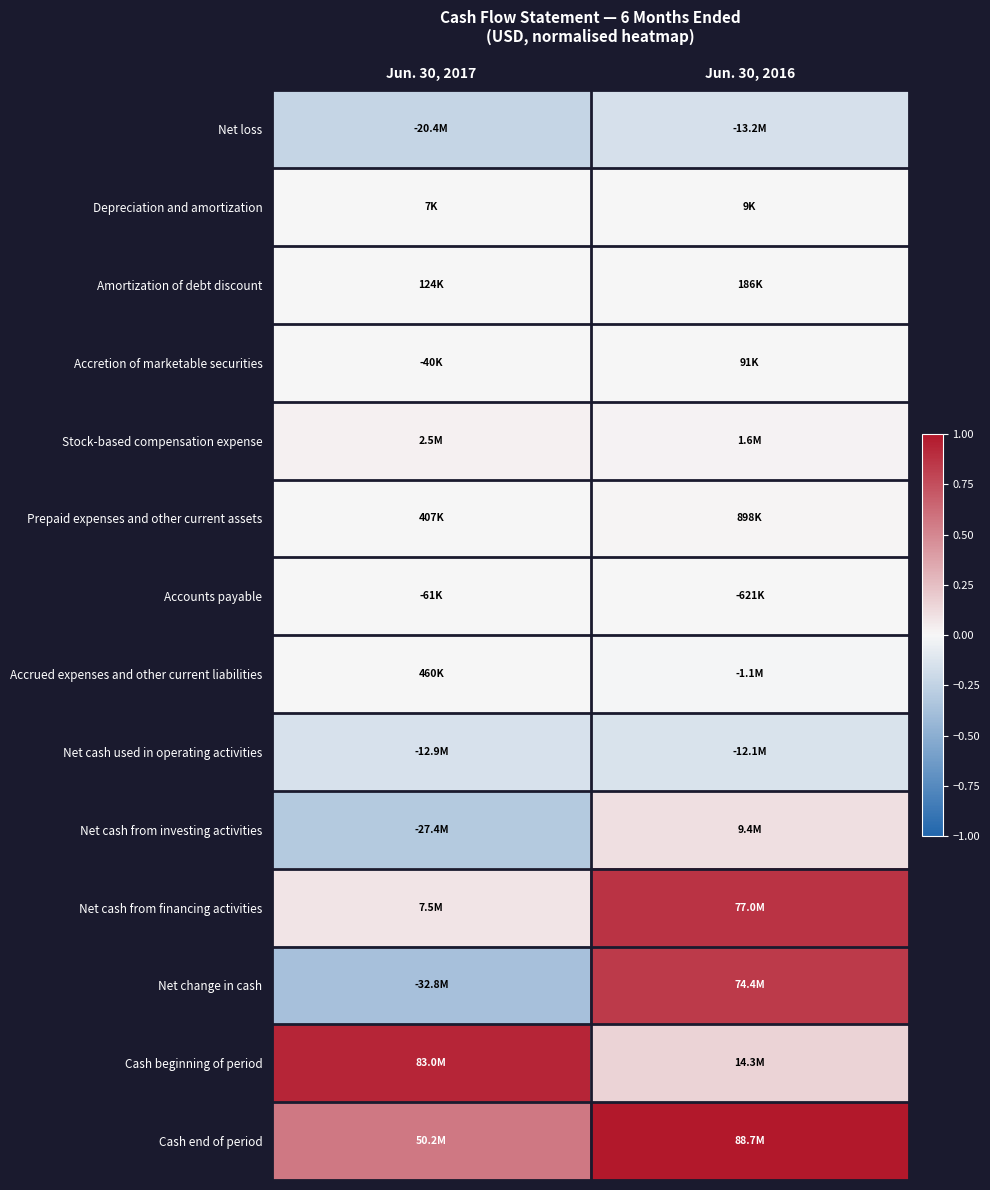

What is the total value across all series at Jun. 30, 2016?

2.7